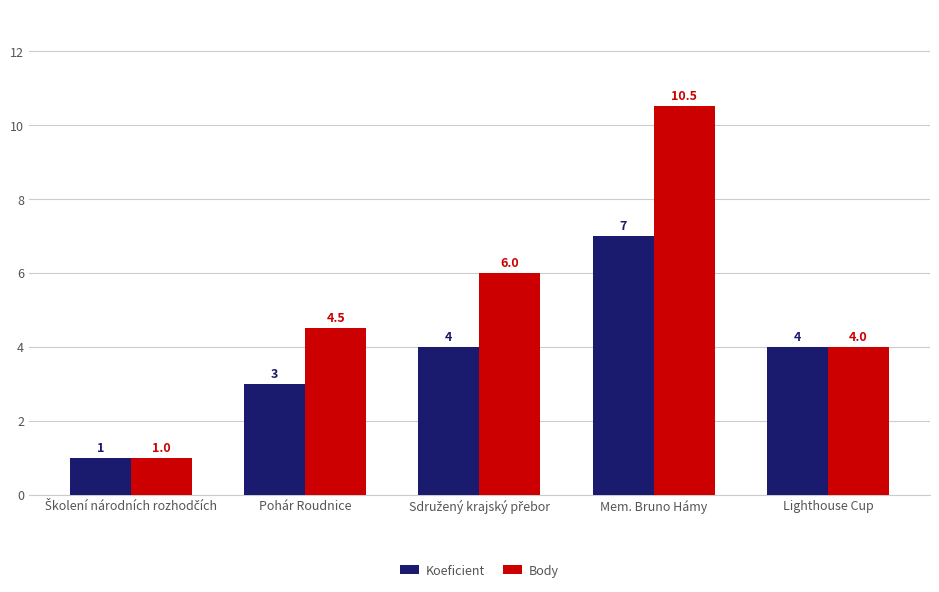

How many data points does each series have?

5